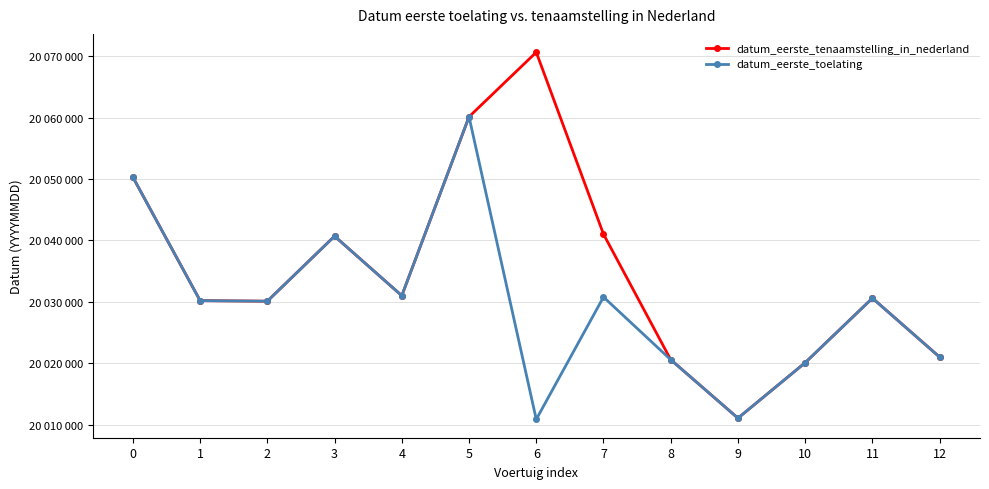

At which category is the sum across all series the highest?

5